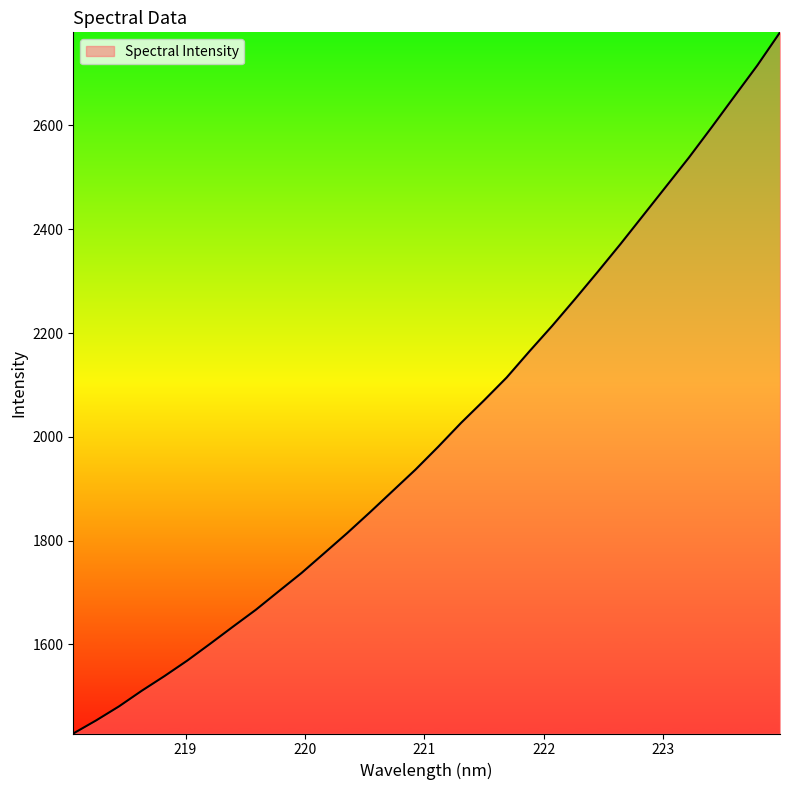

What is the greatest value displayed?

2779.4